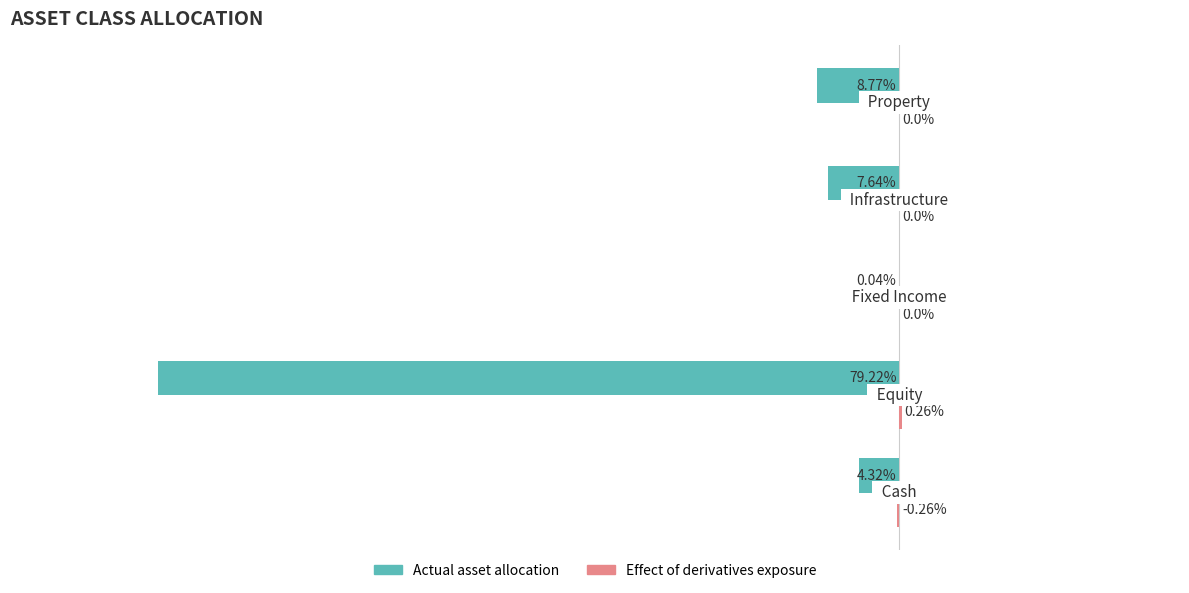

Reading left to right, what are all the values shown in this chart?

Actual asset allocation: -4.3	-79.2	-0.0	-7.6	-8.8
Effect of derivatives exposure: -0.3	0.3	0.0	0.0	0.0